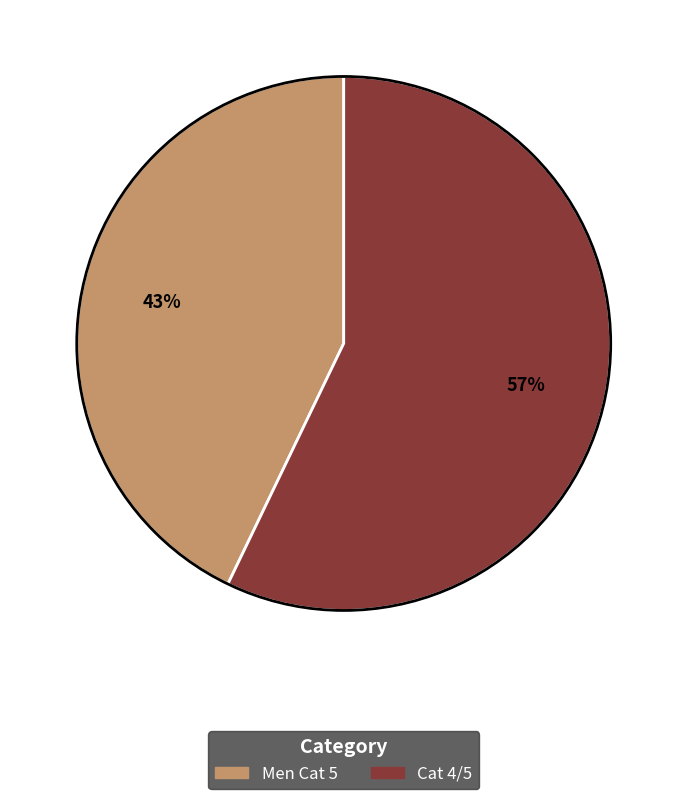

Do Cat 4/5 and Men Cat 5 together represent more than half of the pie?

Yes